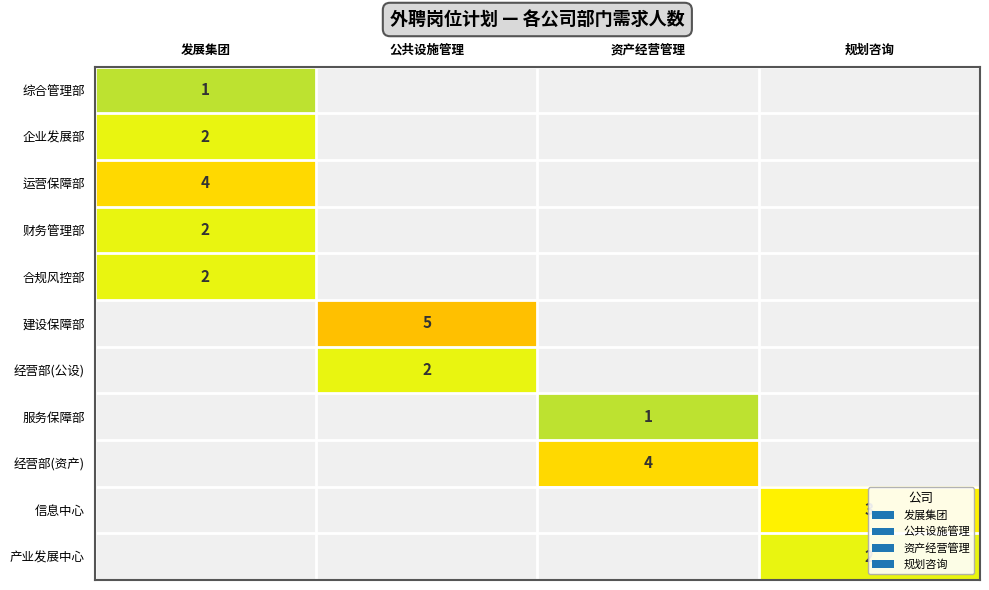

How many distinct data groups are displayed?

11